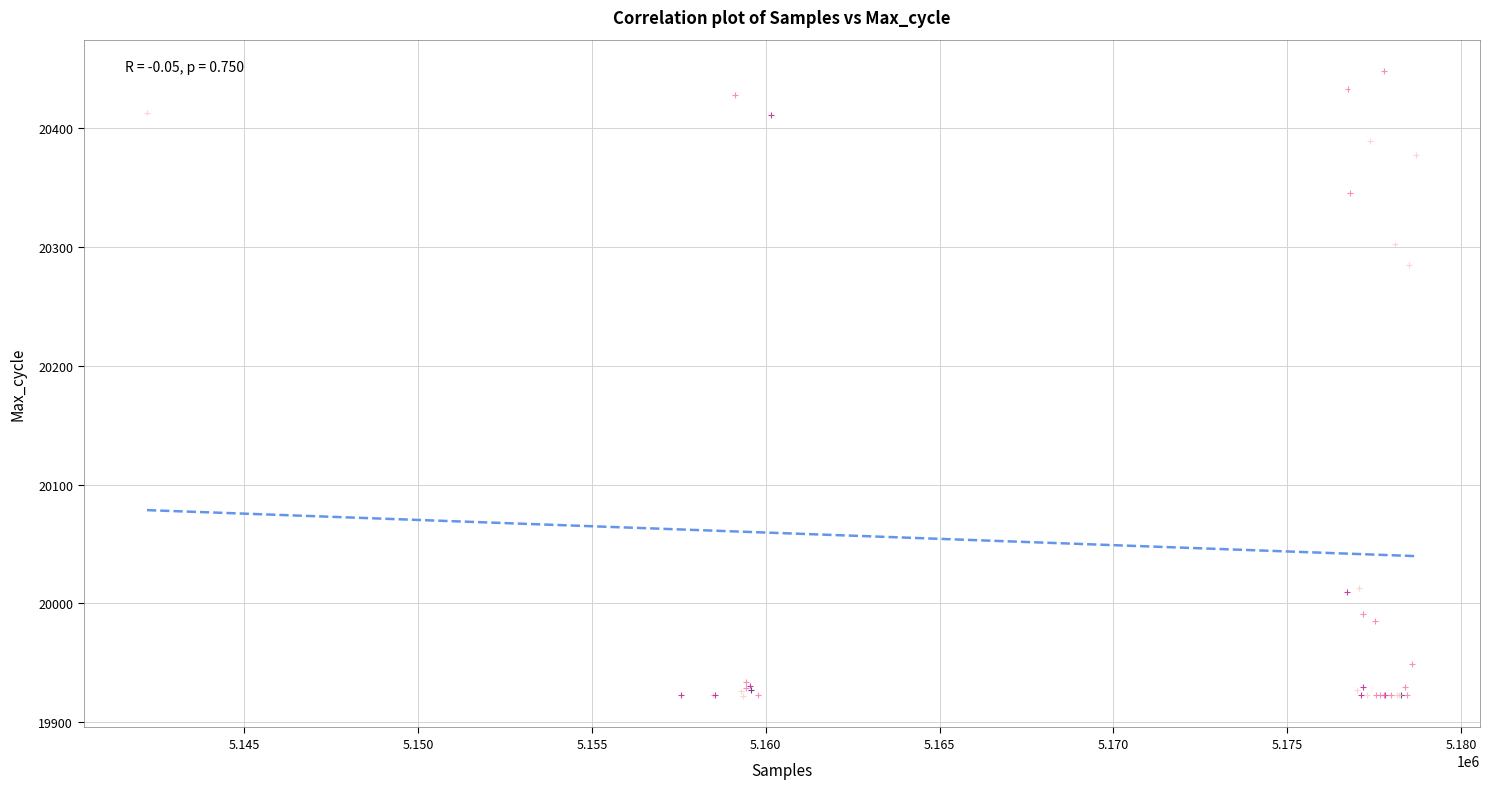

What Y value in the scatter plot is closest to 20185?

20285